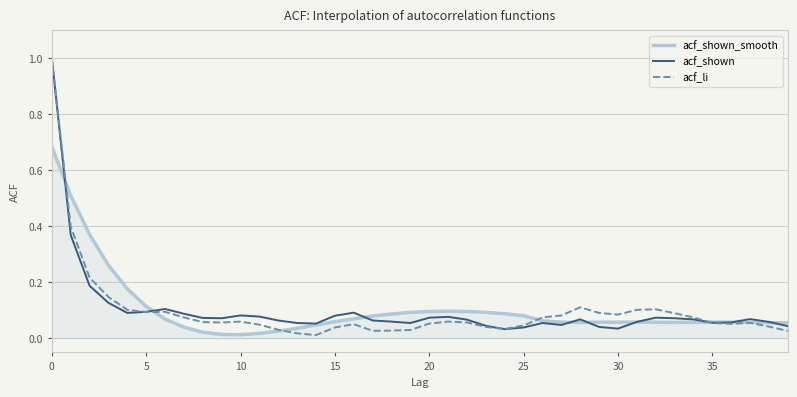

Which series has the widest spread of values?

acf_li